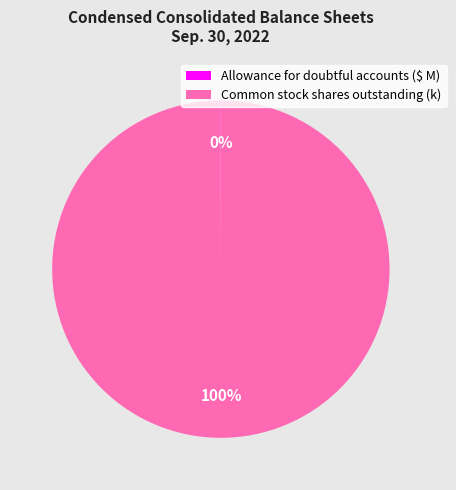

Which slice represents more than half of the pie?

Common stock shares outstanding (k)